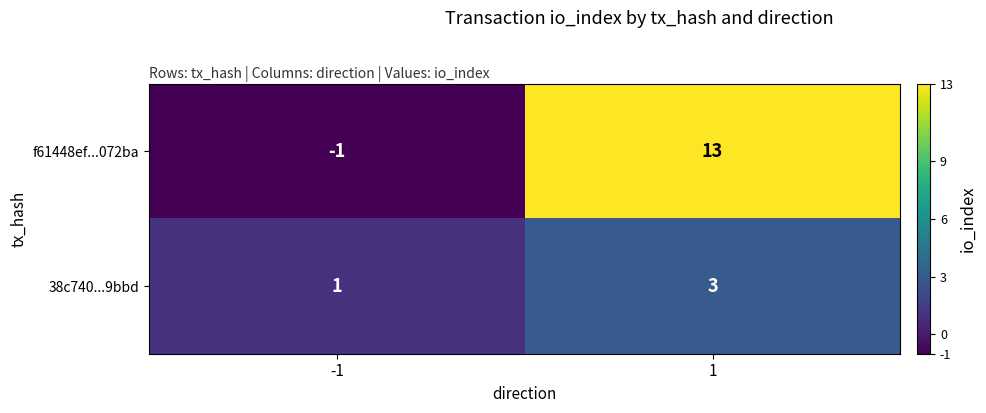

What is the maximum value shown in the chart?

13